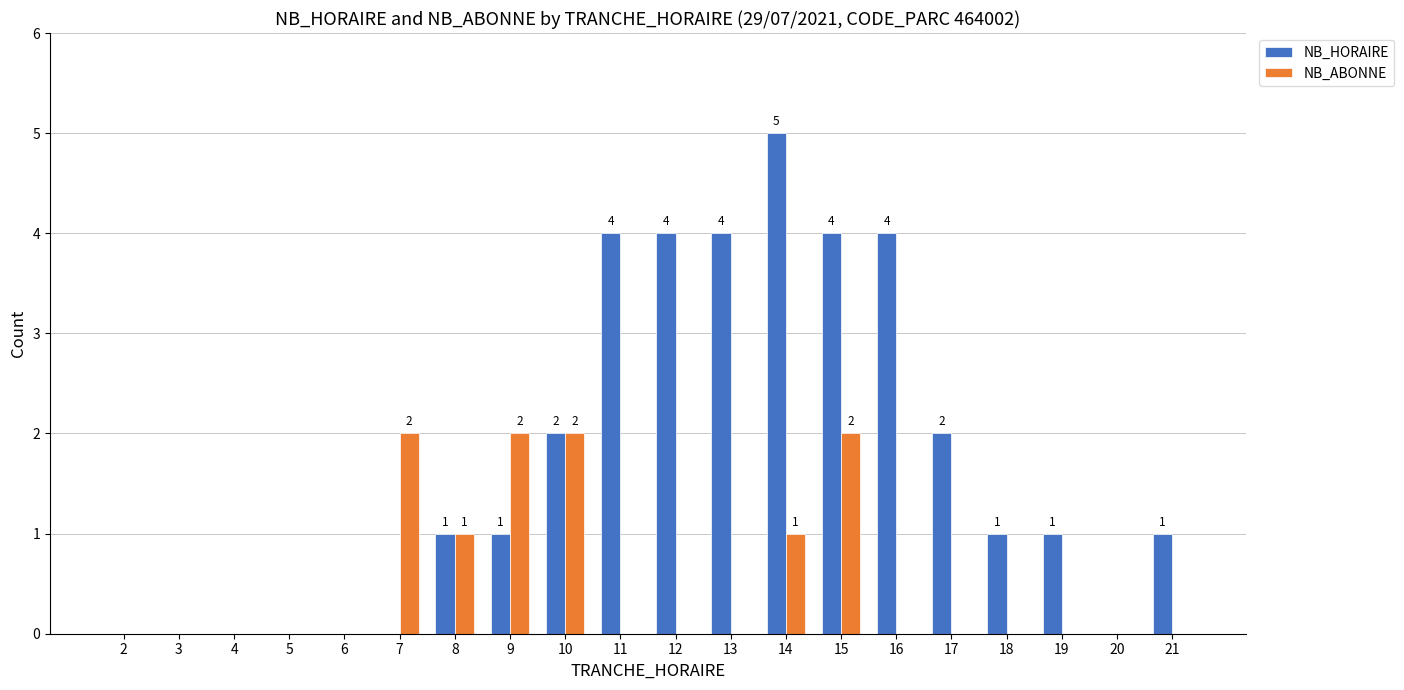

True or false: NB_HORAIRE has a value of 1 at 17.

False